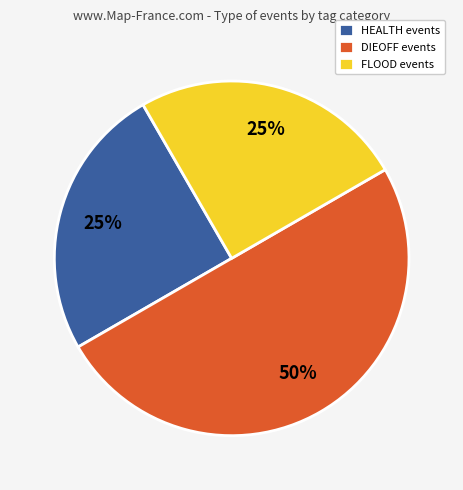

Does FLOOD events represent more than half of the total?

No